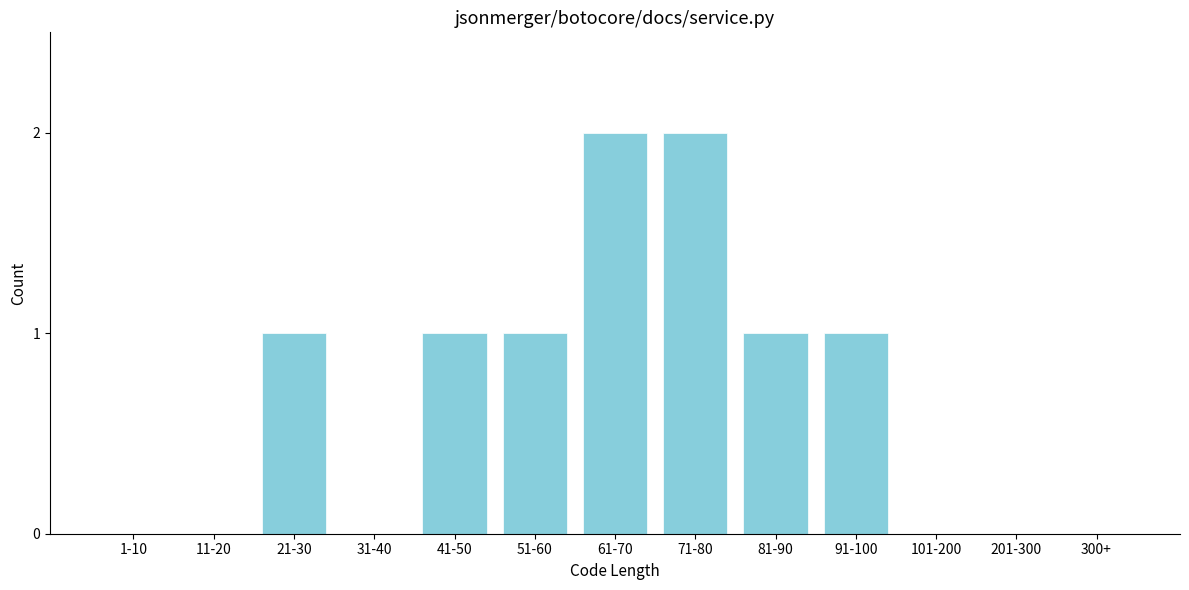

Reading right to left, list all the values displayed in this chart.

300+=0	201-300=0	101-200=0	91-100=1	81-90=1	71-80=2	61-70=2	51-60=1	41-50=1	31-40=0	21-30=1	11-20=0	1-10=0